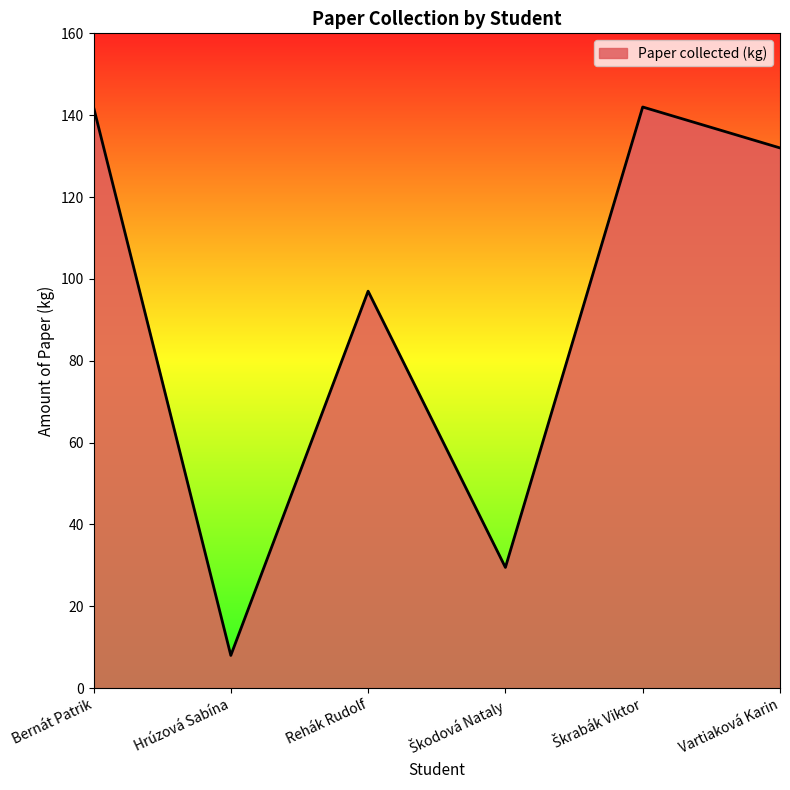

Is it true that the value at Rehák Rudolf is 97.0?

True